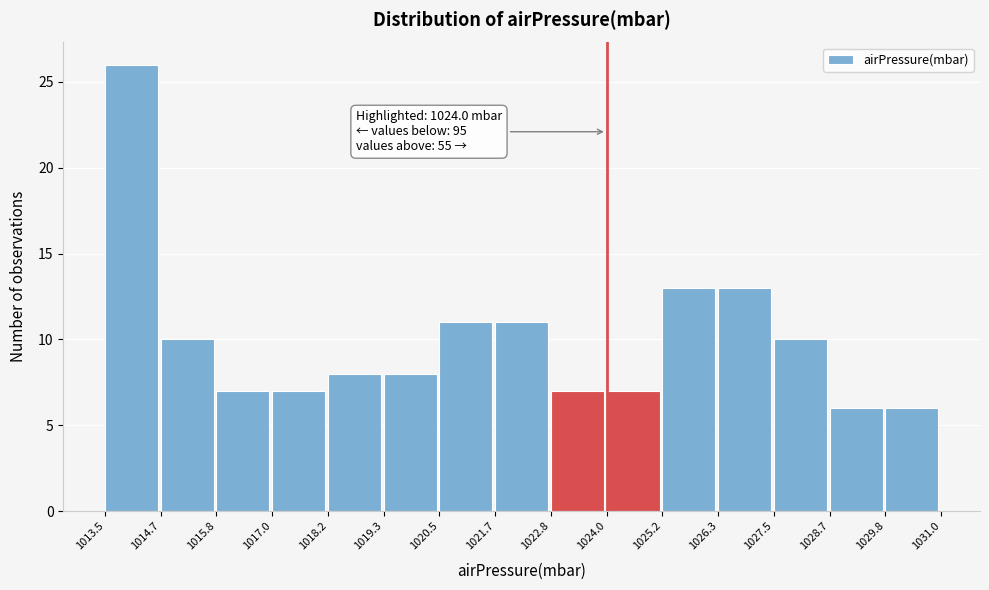

Which range on the x-axis has the tallest bar?

1013.5 to 1014.7